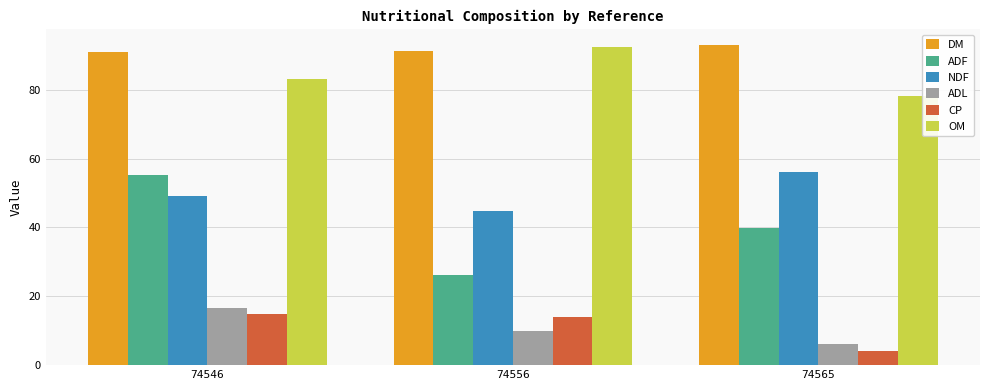

What is the difference between the maximum and second lowest values in the ADF series?

15.4